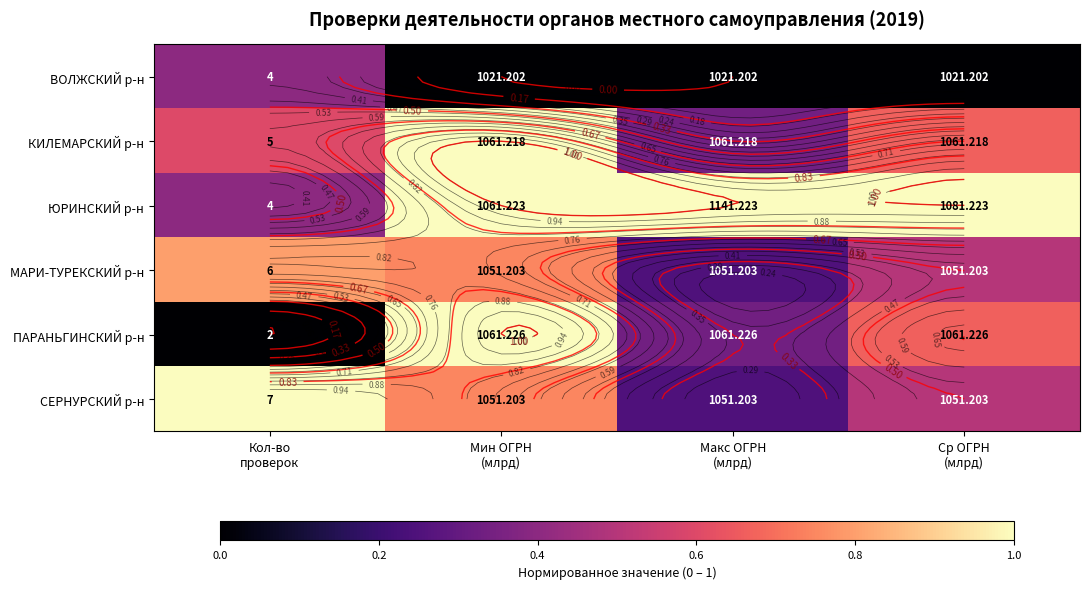

The value of КИЛЕМАРСКИЙ р-н at Кол-во проверок is 0.6. True or false?

True